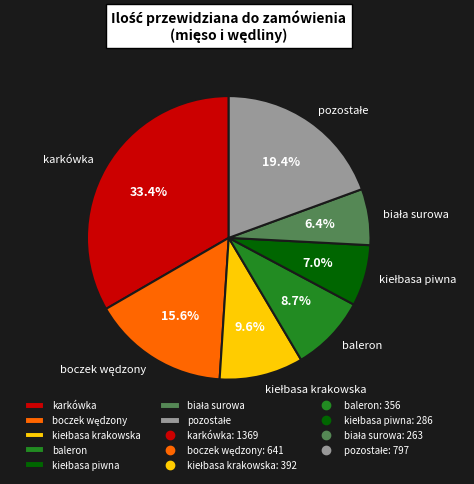

Which slice is the largest?

karkówka